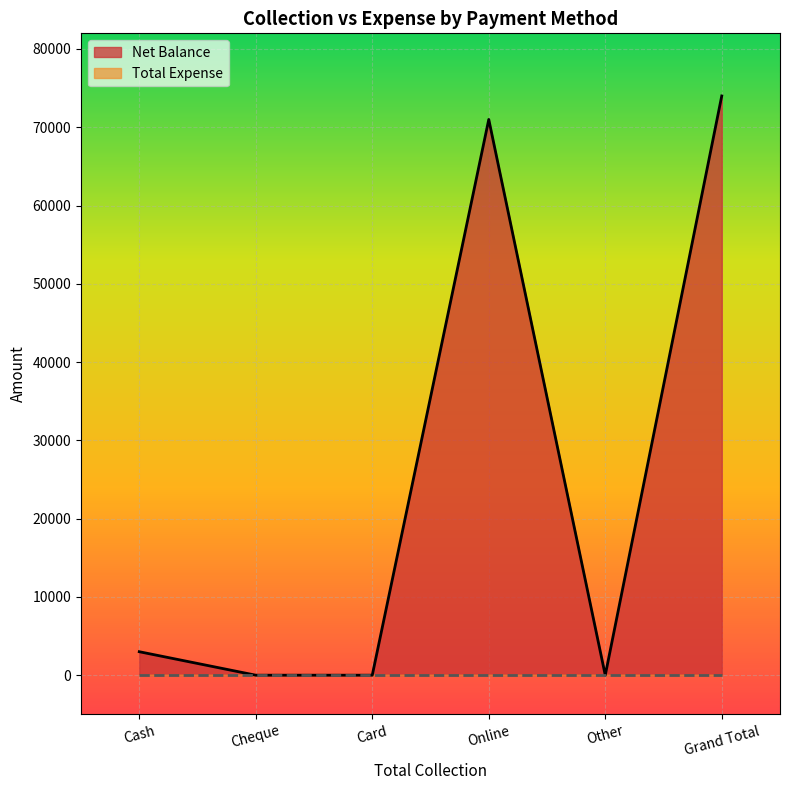

Rank the categories by value from highest to lowest.

Grand Total, Online, Cash, Cheque, Card, Other